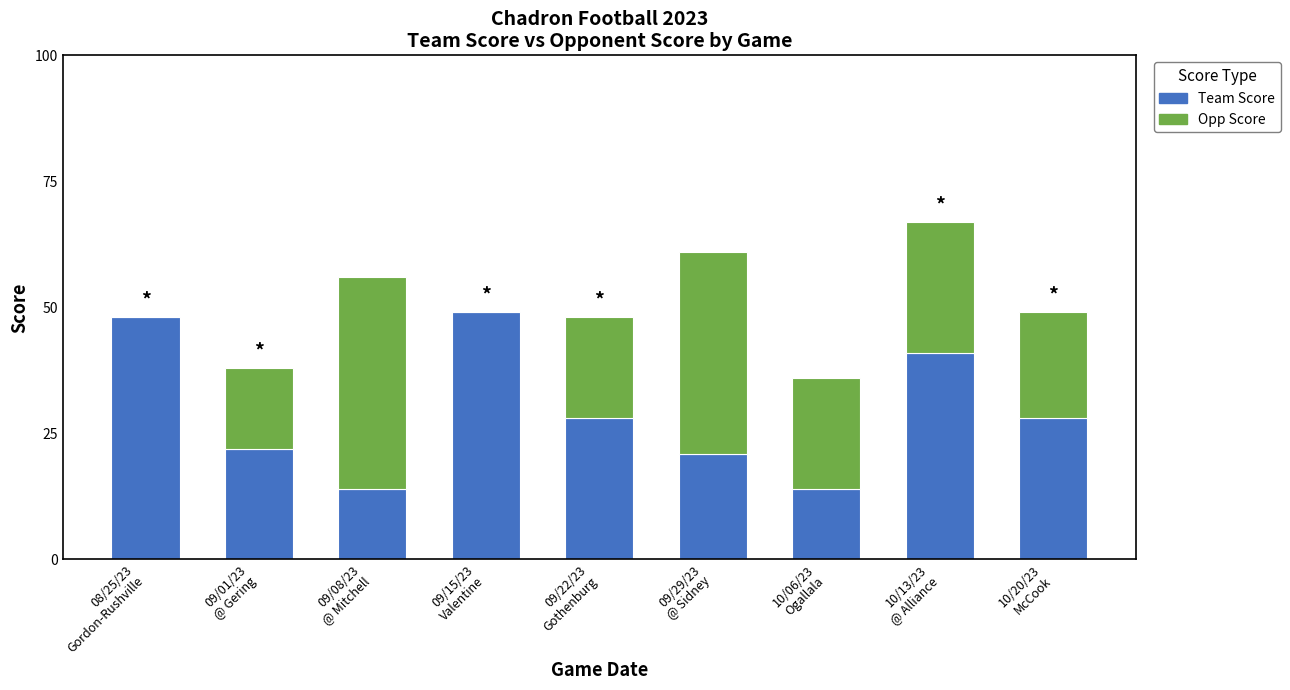

Are the bars grouped side by side (vs. stacked)?

No